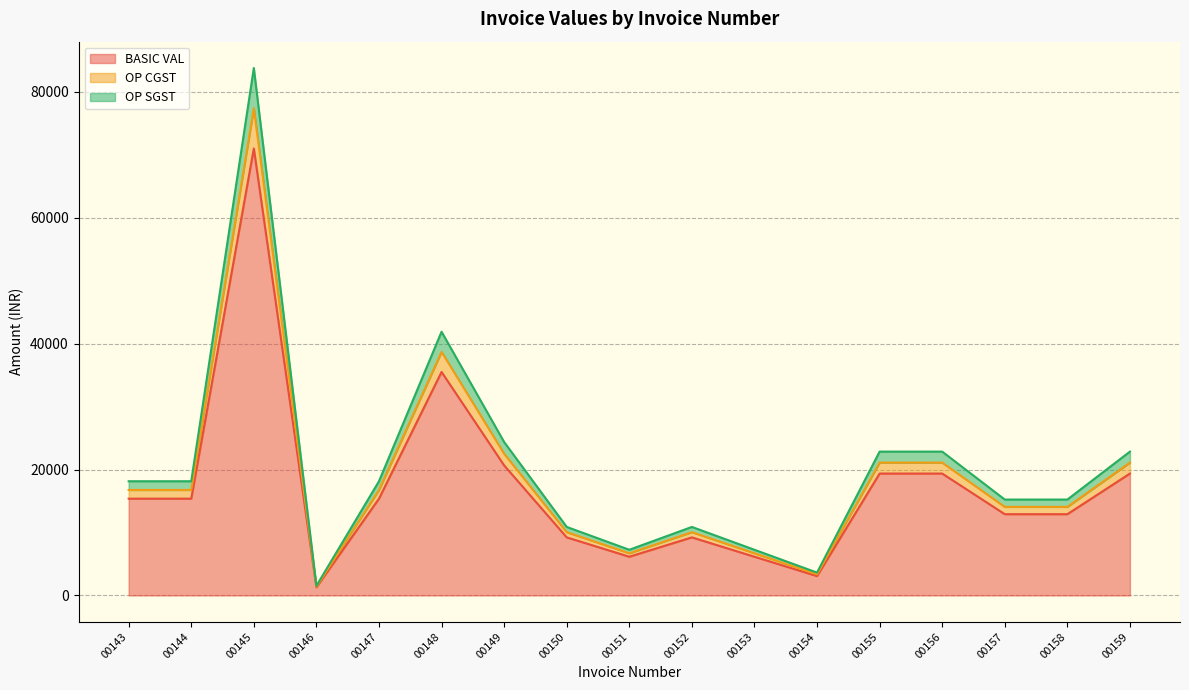

Which has a higher value, 00155 or 00145?

00145